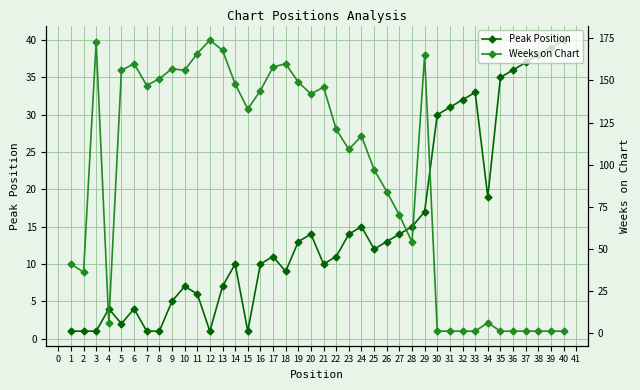

The Peak Position series shows 1 at 2. True or false?

True